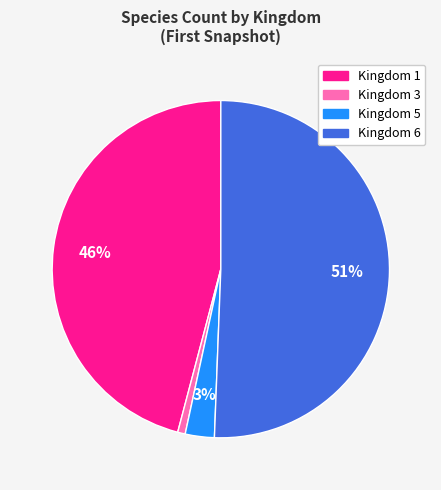

How many segments does this pie chart have?

4